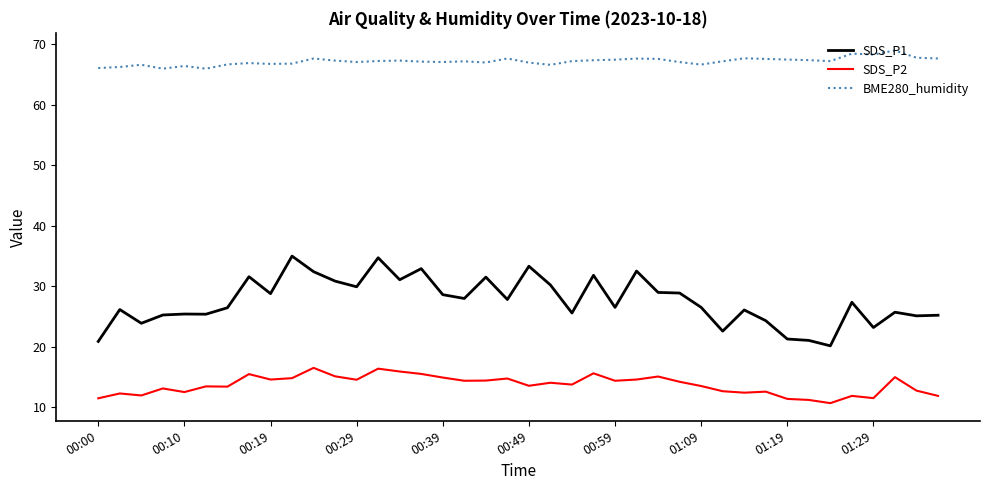

Does the chart display data point markers on the line(s)?

No